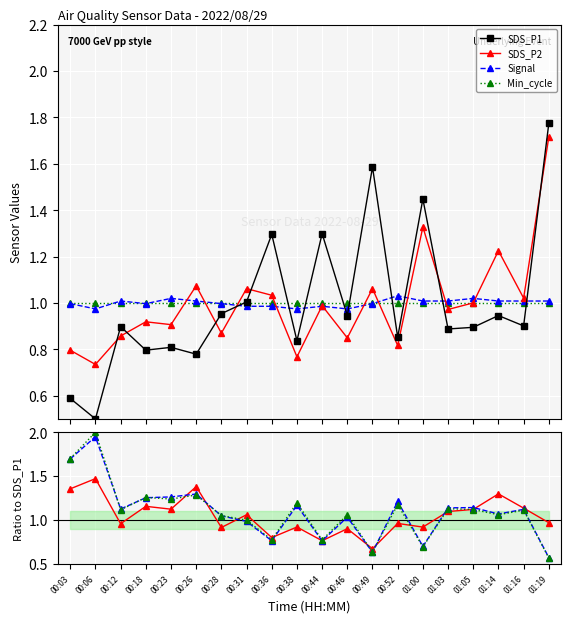

True or false: Min_cycle and SDS_P1 intersect in this chart.

True